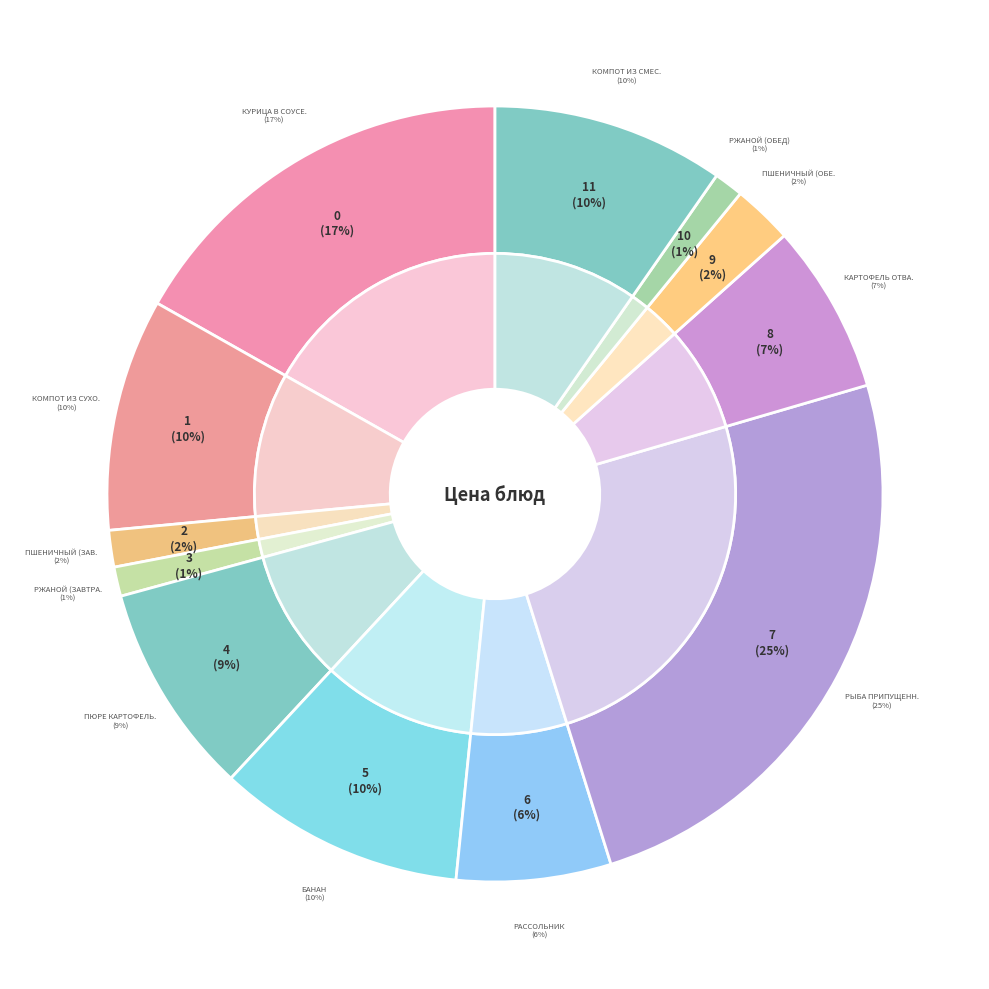

Between пшеничный (обед) and курица в соусе томатном, which is larger?

курица в соусе томатном